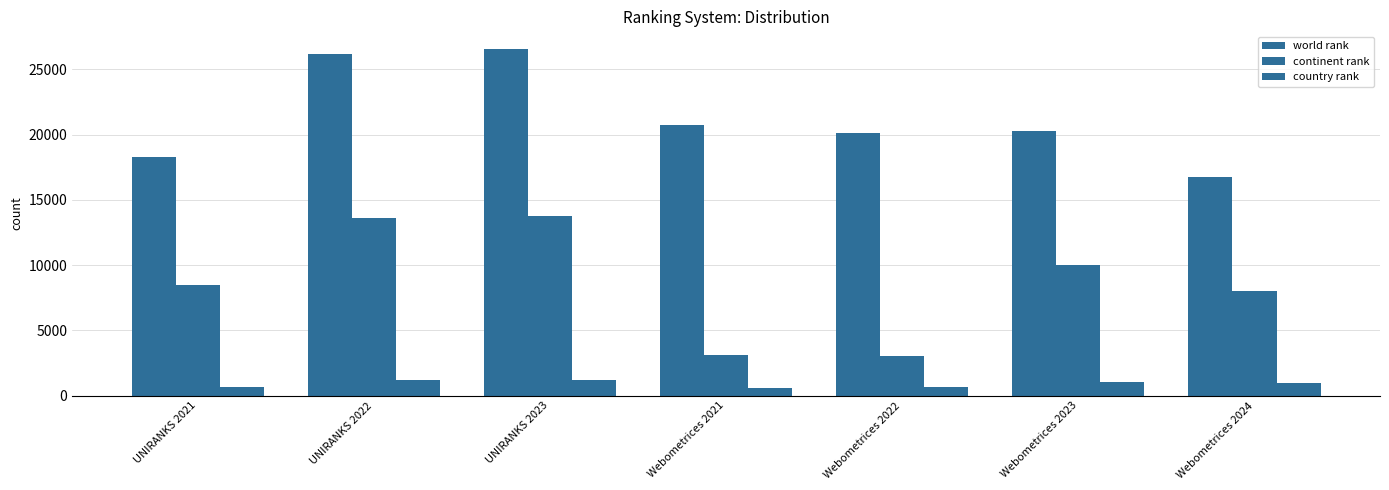

Which category has the lowest value across all series?

Webometrices 2021